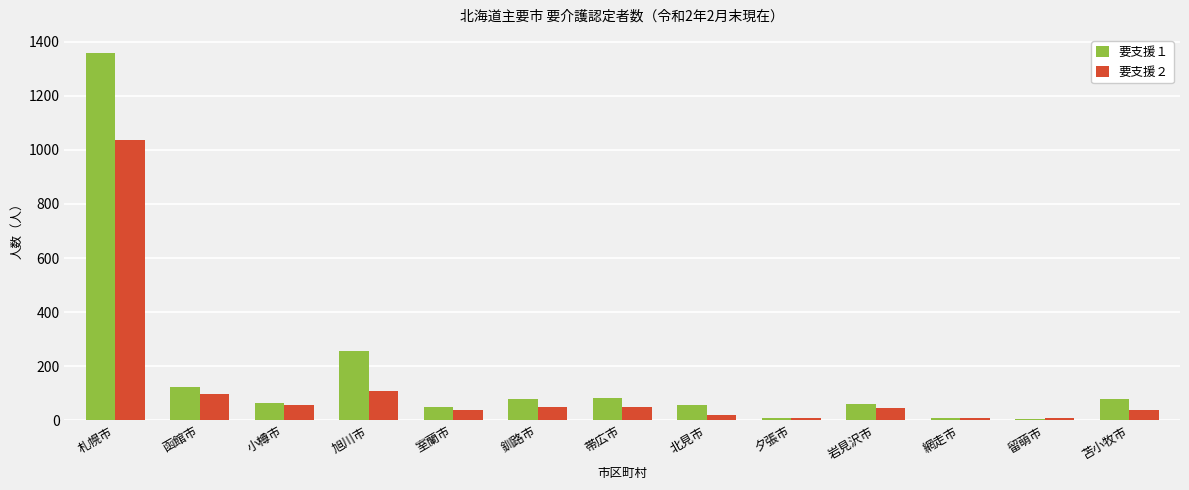

Which series changed the most between 小樽市 and 北見市?

要支援２